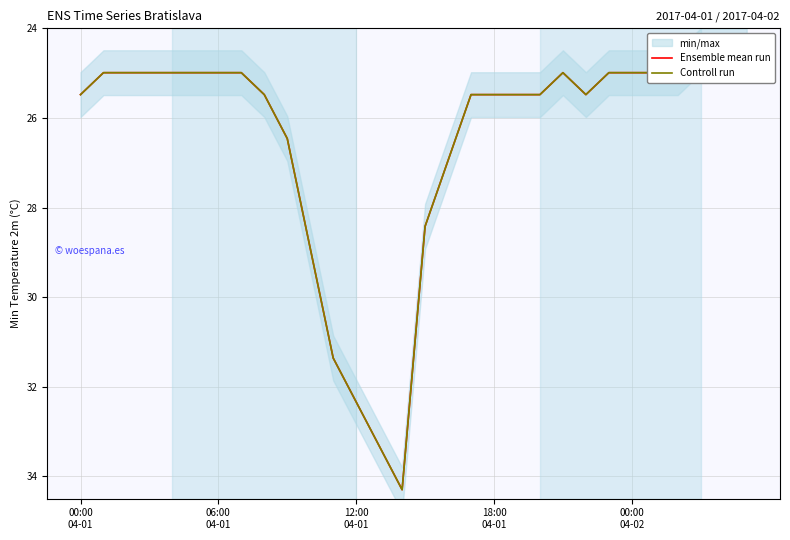

What is the difference between the maximum and minimum values in the Controll run series?

9.8